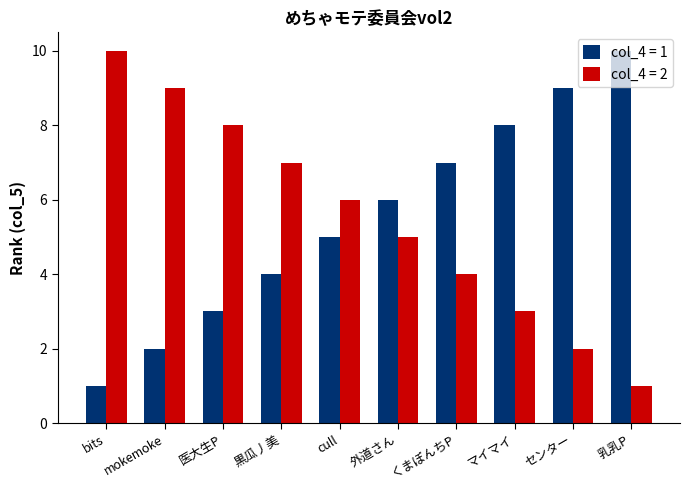

Which category has the lowest value in the col_4 = 2 series?

乳乳P